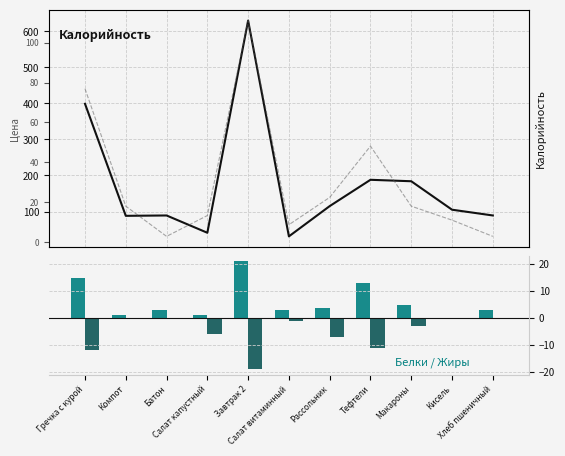

True or false: Цена has a value of 137.0 at Гречка с курой.

False